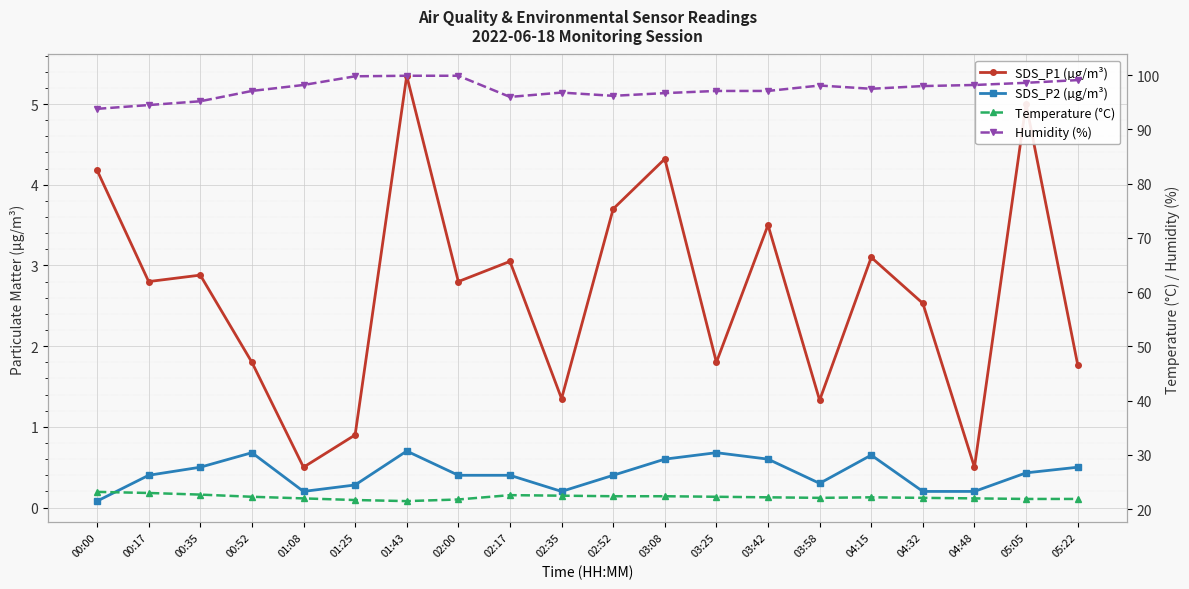

Reading left to right, transcribe all the data shown in this chart.

SDS_P1 (µg/m³): 00:00=4.2	00:17=2.8	00:35=2.9	00:52=1.8	01:08=0.5	01:25=0.9	01:43=5.3	02:00=2.8	02:17=3.0	02:35=1.4	02:52=3.7	03:08=4.3	03:25=1.8	03:42=3.5	03:58=1.3	04:15=3.1	04:32=2.5	04:48=0.5	05:05=5.0	05:22=1.8
SDS_P2 (µg/m³): 00:00=0.1	00:17=0.4	00:35=0.5	00:52=0.7	01:08=0.2	01:25=0.3	01:43=0.7	02:00=0.4	02:17=0.4	02:35=0.2	02:52=0.4	03:08=0.6	03:25=0.7	03:42=0.6	03:58=0.3	04:15=0.7	04:32=0.2	04:48=0.2	05:05=0.4	05:22=0.5
Temperature (°C): 00:00=23.2	00:17=23.0	00:35=22.7	00:52=22.3	01:08=22.0	01:25=21.7	01:43=21.5	02:00=21.8	02:17=22.6	02:35=22.5	02:52=22.4	03:08=22.4	03:25=22.3	03:42=22.2	03:58=22.1	04:15=22.2	04:32=22.1	04:48=22.0	05:05=21.9	05:22=21.9
Humidity (%): 00:00=93.8	00:17=94.5	00:35=95.2	00:52=97.1	01:08=98.2	01:25=99.8	01:43=99.9	02:00=99.9	02:17=96.0	02:35=96.8	02:52=96.2	03:08=96.7	03:25=97.1	03:42=97.1	03:58=98.1	04:15=97.5	04:32=98.0	04:48=98.2	05:05=98.6	05:22=99.1